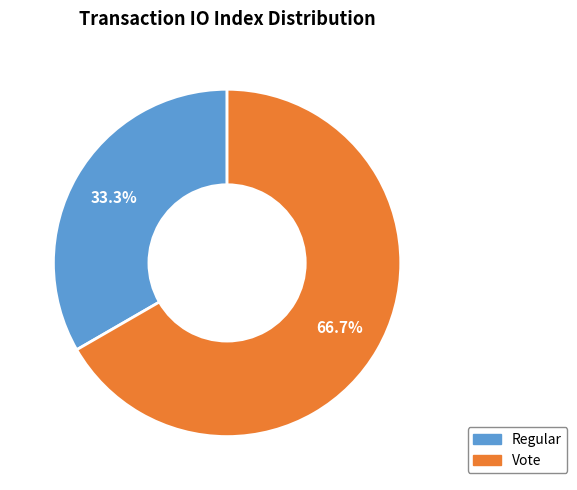

The Regular slice represents 33% of the pie. True or false?

True